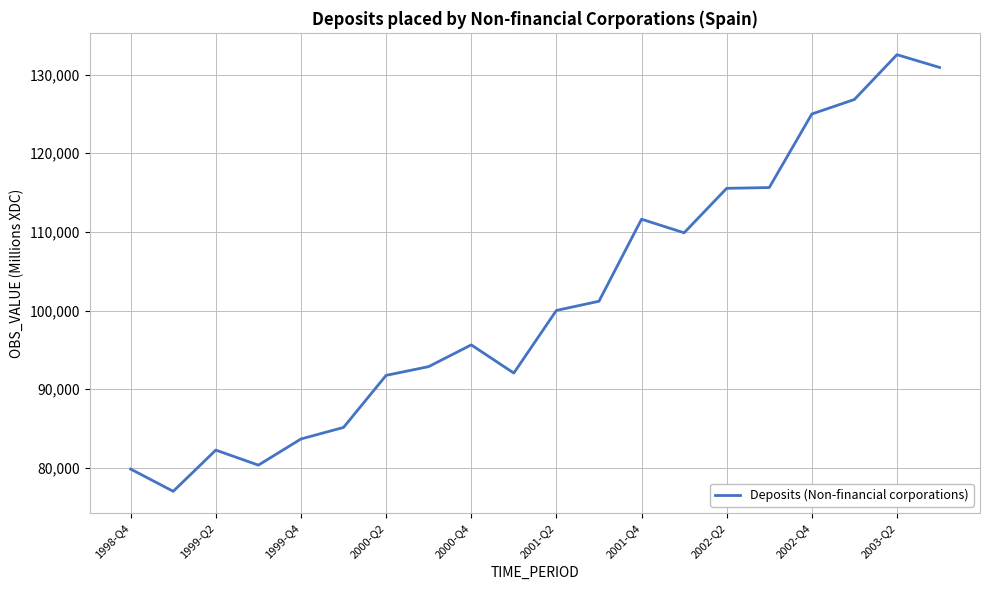

What is the maximum value shown in the chart?

132522